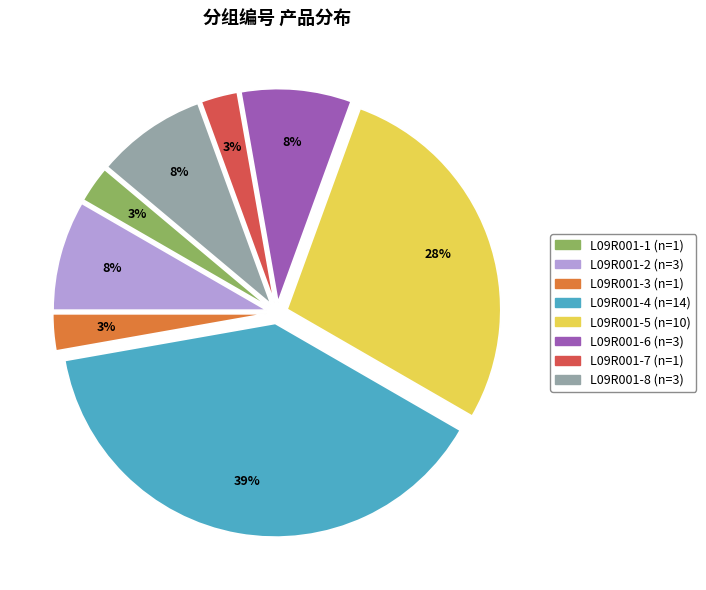

To the nearest percent, what portion does L09R001-7 represent?

3%